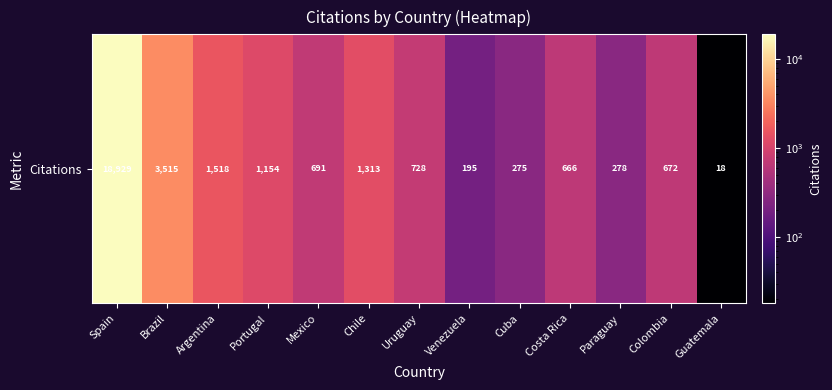

Reading left to right, extract all data points from this chart.

Spain=18929	Brazil=3515	Argentina=1518	Portugal=1154	Mexico=691	Chile=1313	Uruguay=728	Venezuela=195	Cuba=275	Costa Rica=666	Paraguay=278	Colombia=672	Guatemala=18